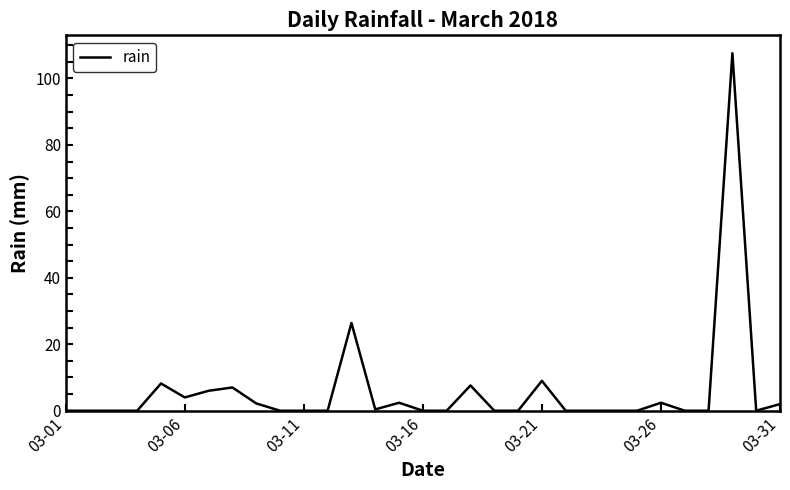

What is the greatest value displayed?

107.6